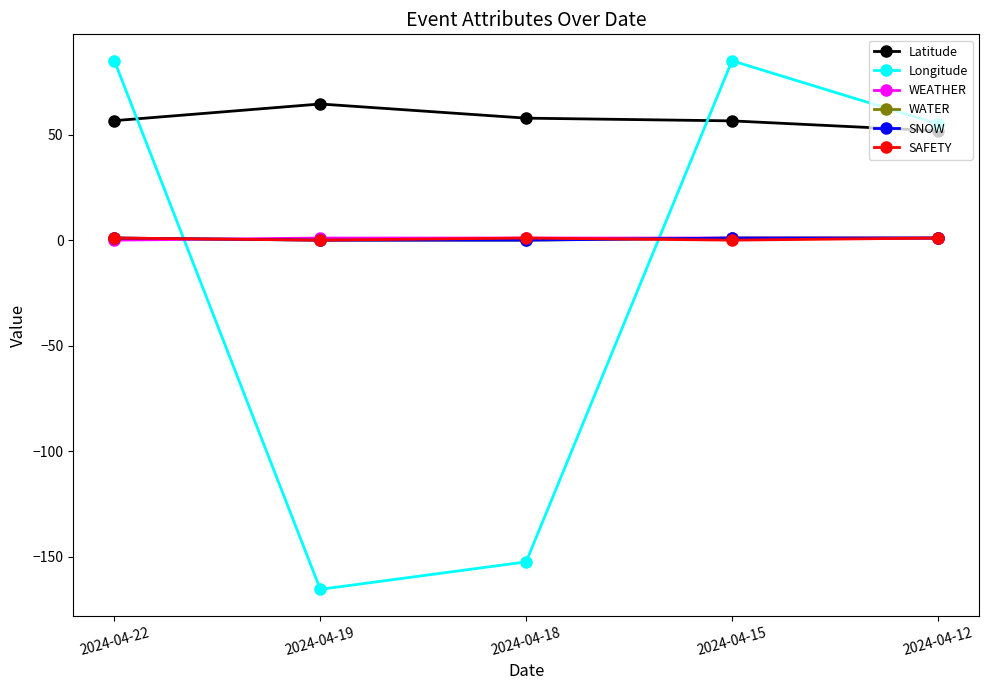

At which label is SAFETY closest to 0?

2024-04-19